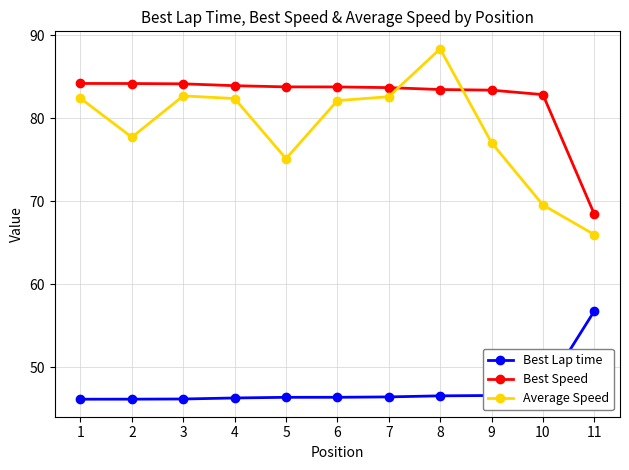

Which series changed the most between 6 and 9?

Average Speed